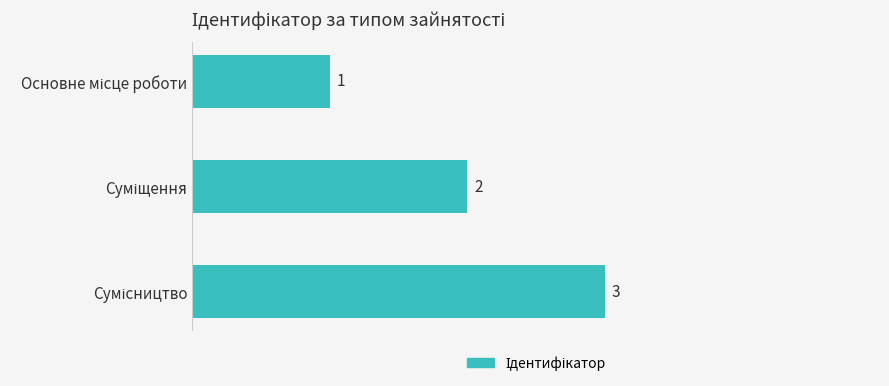

Are the bars grouped side by side (vs. stacked)?

No